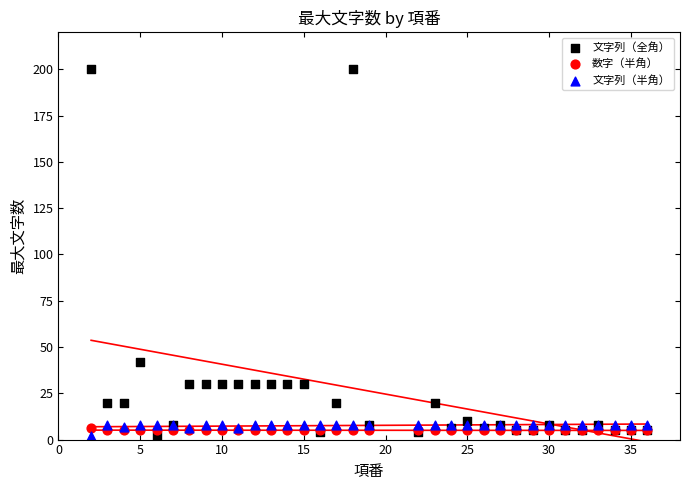

What is the X range (max minus min) for the scatter plot?

34